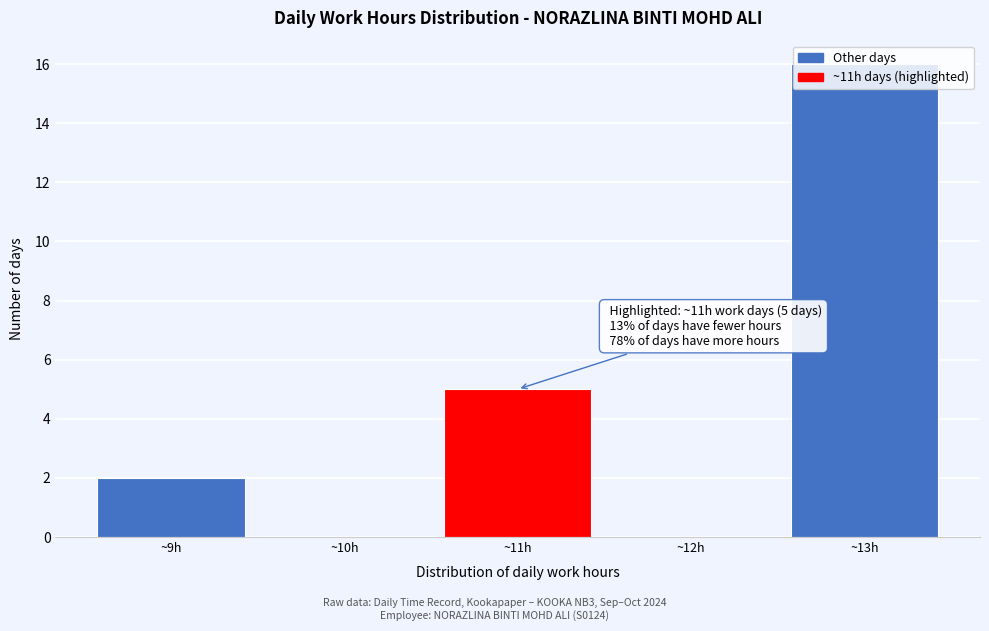

Over which range of the x-axis is the bar tallest?

12.5 to 13.5